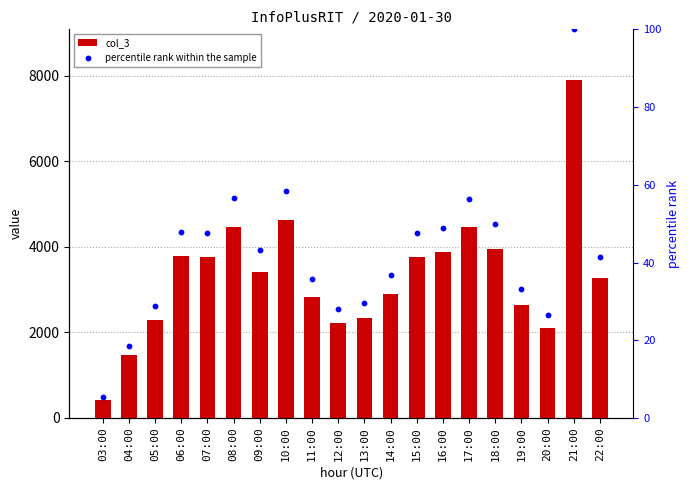

Which series contains the lowest Y value?

percentile rank within the sample